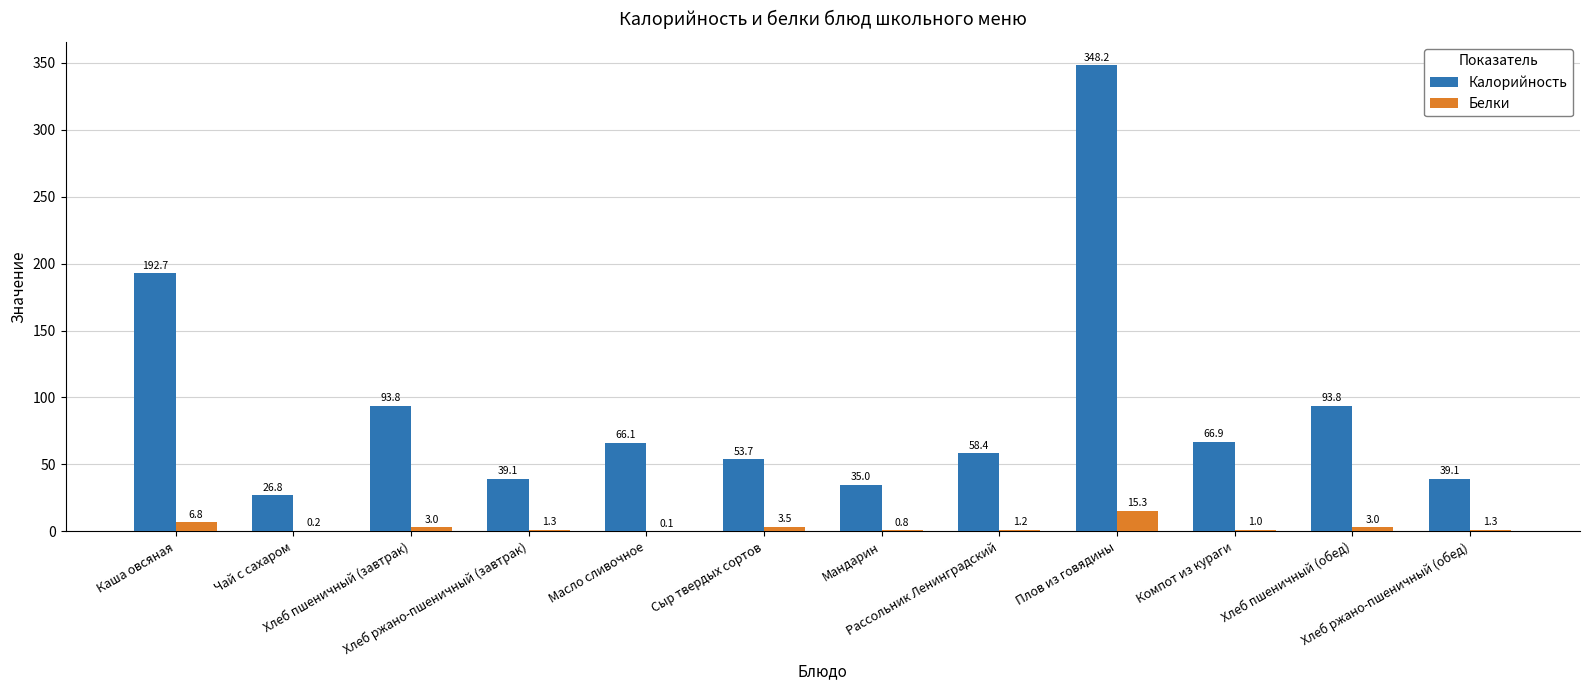

Reading left to right, what are all the values shown in this chart?

Калорийность: Каша овсяная=192.7	Чай с сахаром=26.8	Хлеб пшеничный (завтрак)=93.8	Хлеб ржано-пшеничный (завтрак)=39.1	Масло сливочное=66.1	Сыр твердых сортов=53.7	Мандарин=35.0	Рассольник Ленинградский=58.4	Плов из говядины=348.2	Компот из кураги=66.9	Хлеб пшеничный (обед)=93.8	Хлеб ржано-пшеничный (обед)=39.1
Белки: Каша овсяная=6.8	Чай с сахаром=0.2	Хлеб пшеничный (завтрак)=3.0	Хлеб ржано-пшеничный (завтрак)=1.3	Масло сливочное=0.1	Сыр твердых сортов=3.5	Мандарин=0.8	Рассольник Ленинградский=1.2	Плов из говядины=15.3	Компот из кураги=1.0	Хлеб пшеничный (обед)=3.0	Хлеб ржано-пшеничный (обед)=1.3